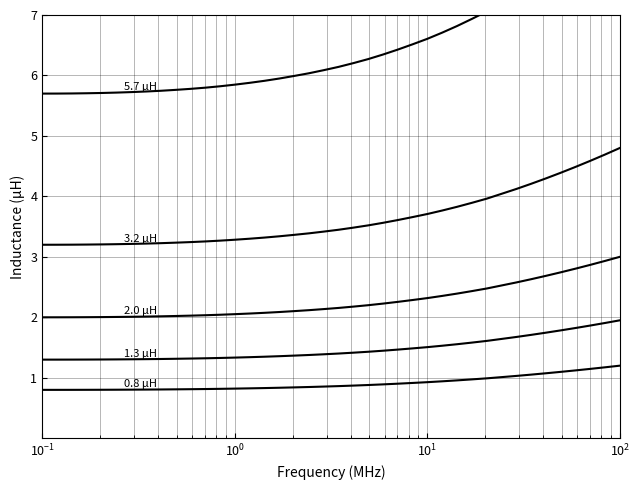

True or false: 3.2 μH has a value of 1.6 at 9.

False